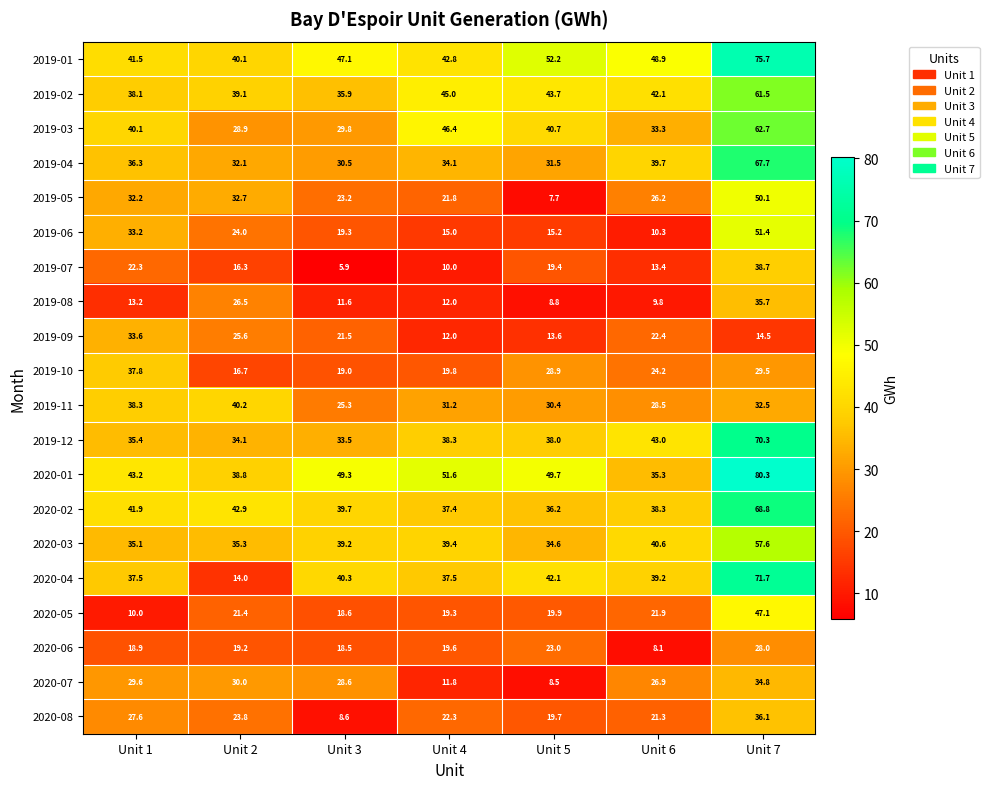

Count the number of data series in this chart.

20